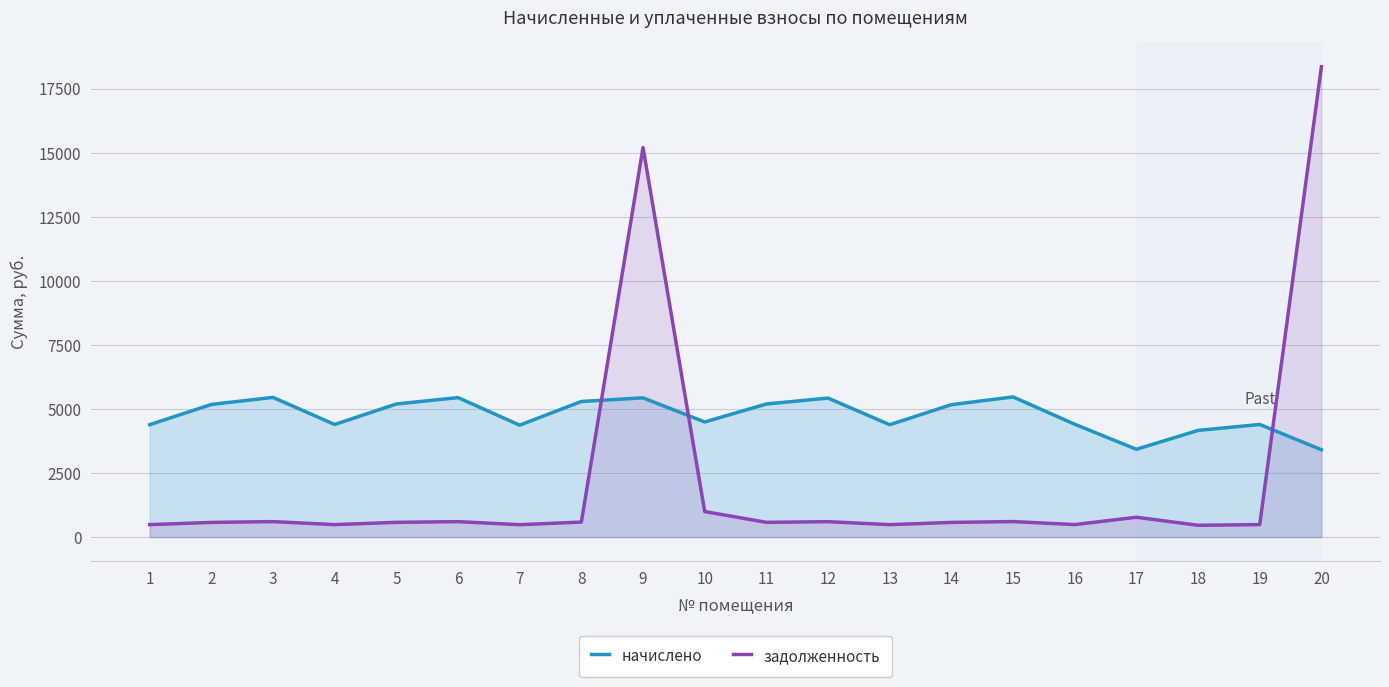

What is the value of the начислено point at the 11th from the left?

5196.6